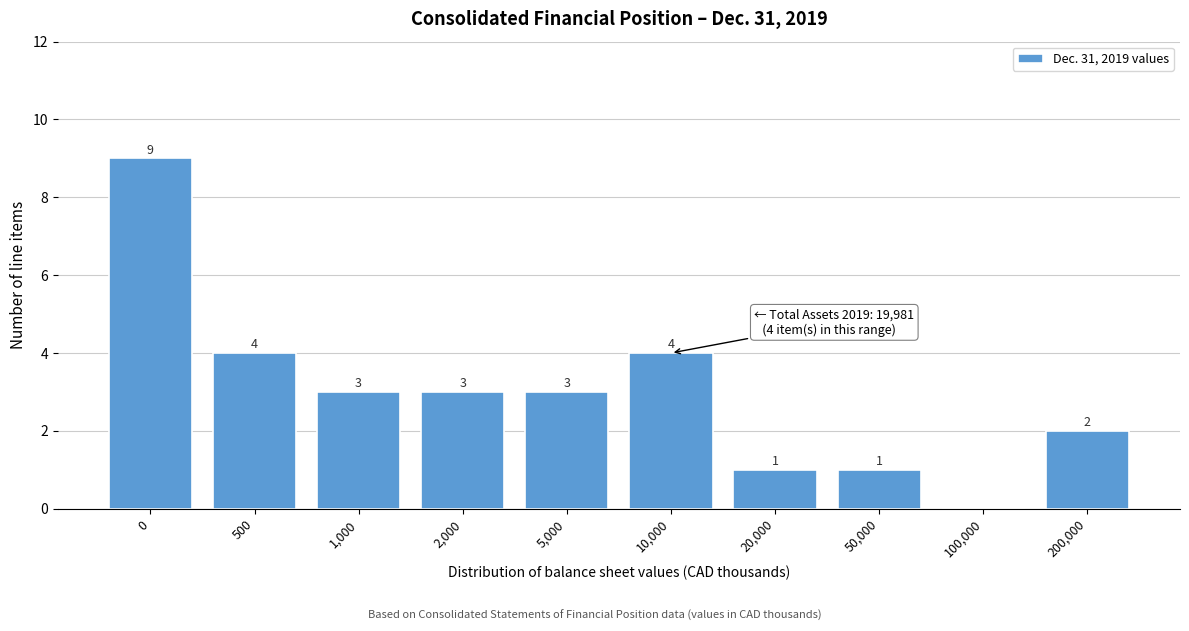

Reading right to left, transcribe all the data shown in this chart.

200,000=2	100,000=0	50,000=1	20,000=1	10,000=4	5,000=3	2,000=3	1,000=3	500=4	0=9